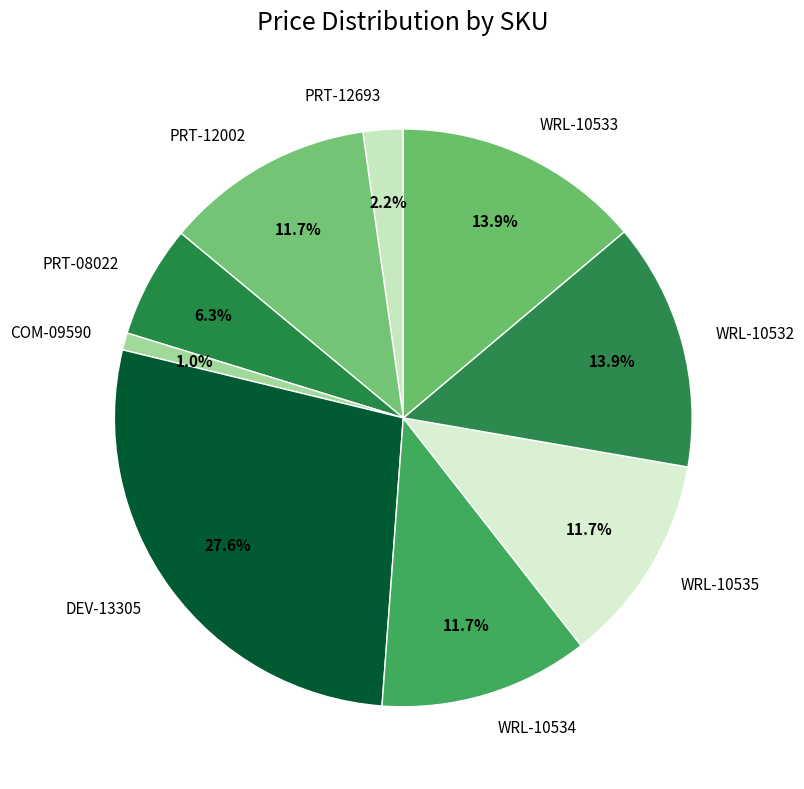

Which has a higher value, PRT-12693 or WRL-10535?

WRL-10535